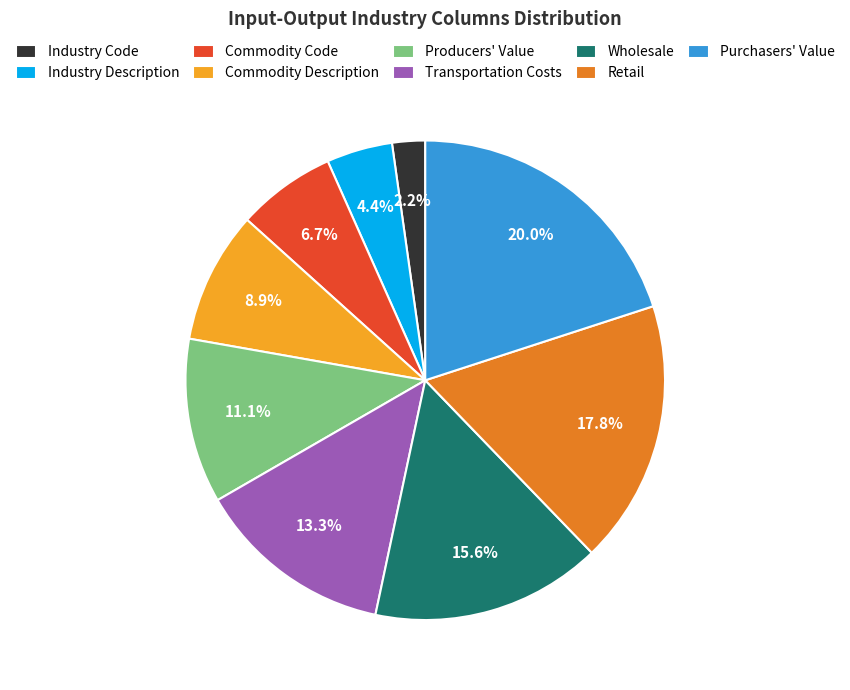

Which category has the smallest portion of the pie?

Industry Code